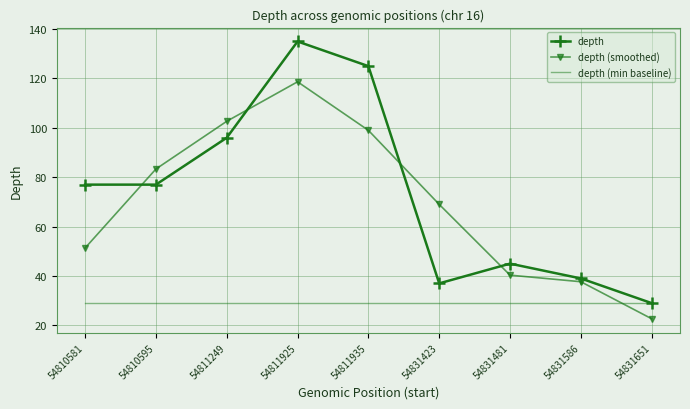

What is the total value across all series at 54811249?

227.7